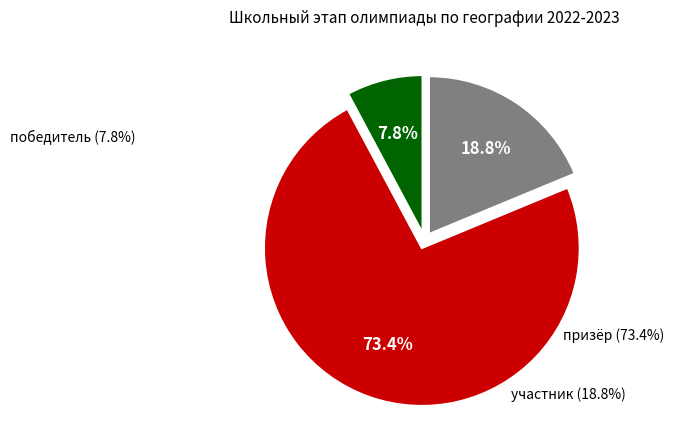

How many slices are in this pie chart?

3